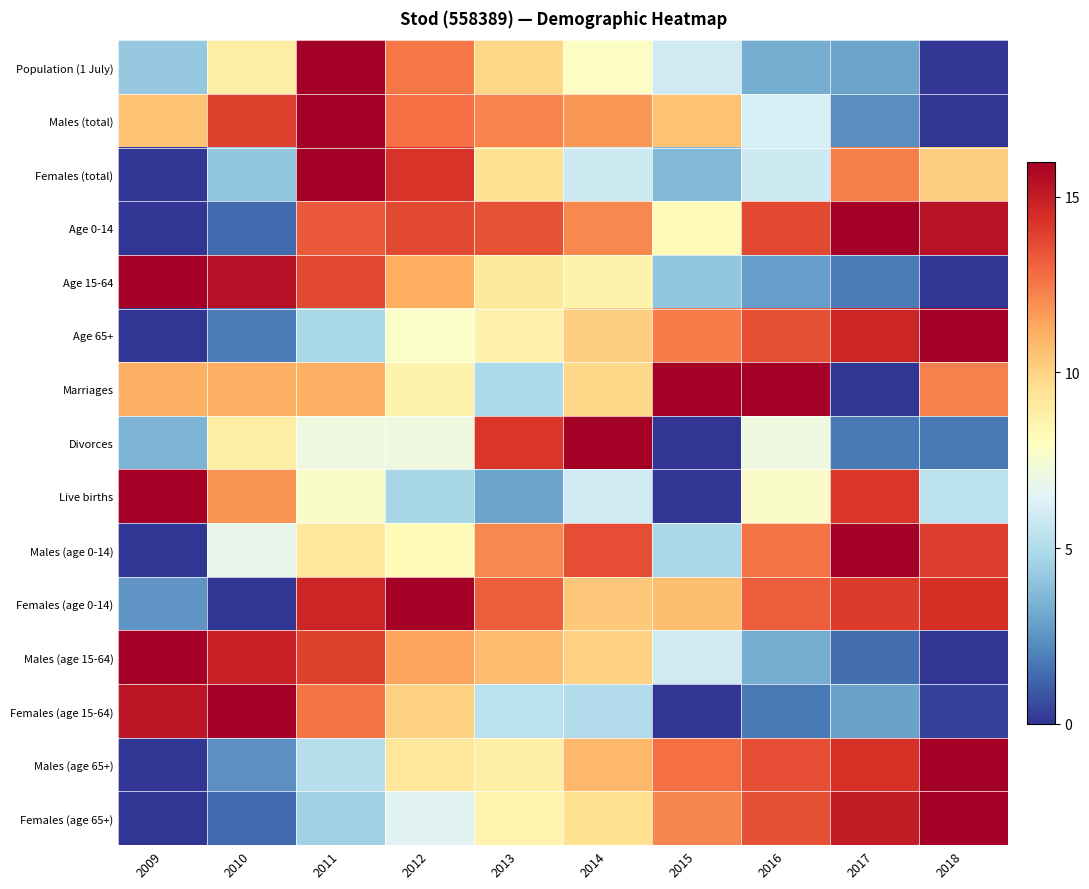

List the series in order of their peak value, lowest first.

Population (1 July), Males (total), Females (total), Age 0-14, Age 15-64, Age 65+, Marriages, Divorces, Live births, Males (age 0-14), Females (age 0-14), Males (age 15-64), Females (age 15-64), Males (age 65+), Females (age 65+)